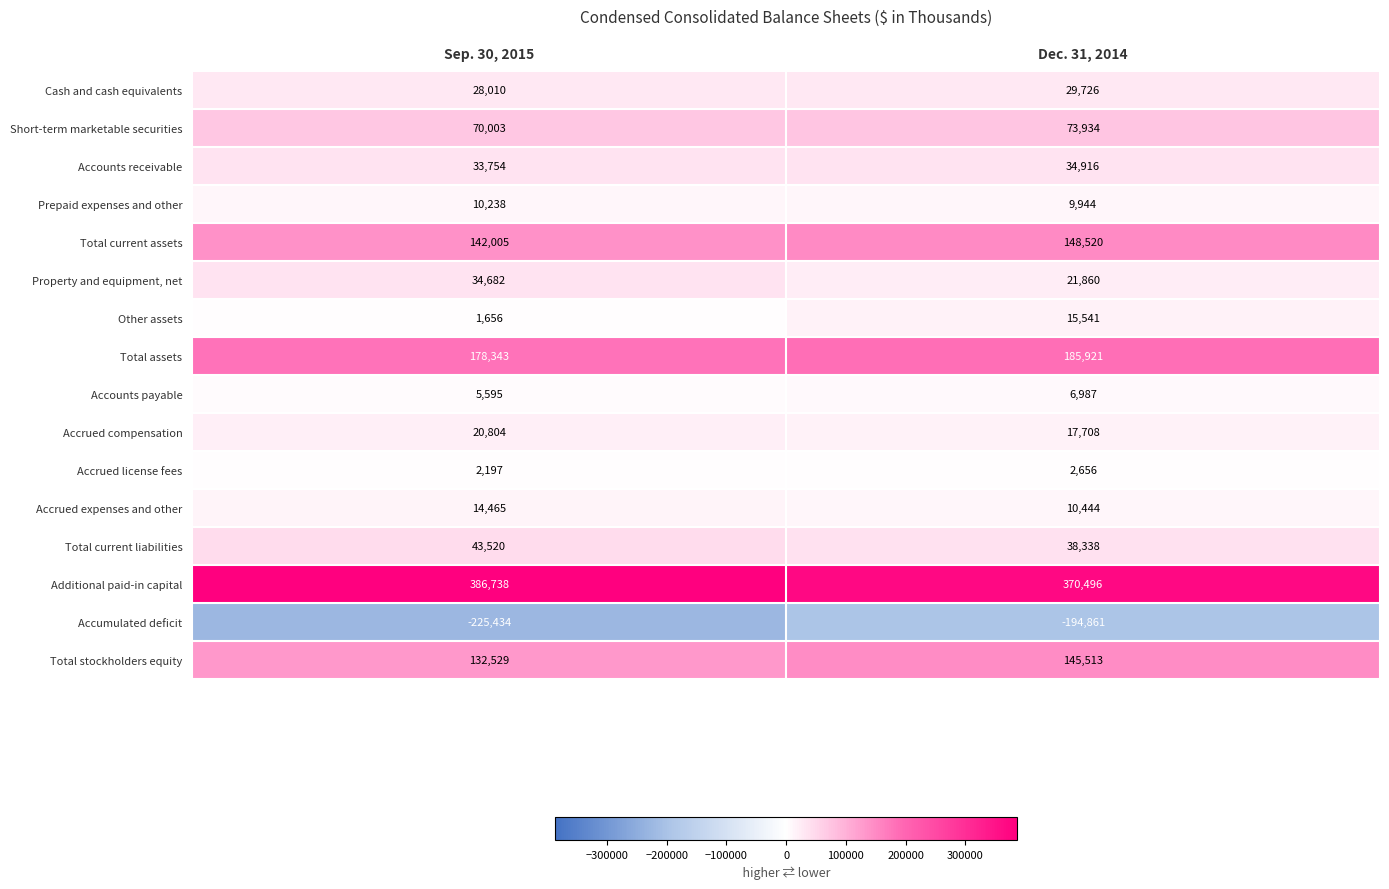

At which label is Accounts receivable closest to 34335?

Sep. 30, 2015